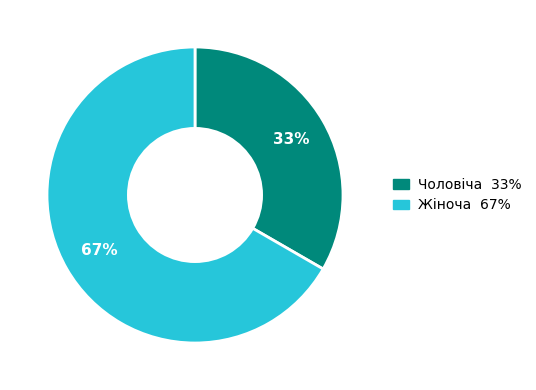

Does any single category account for the majority?

Yes